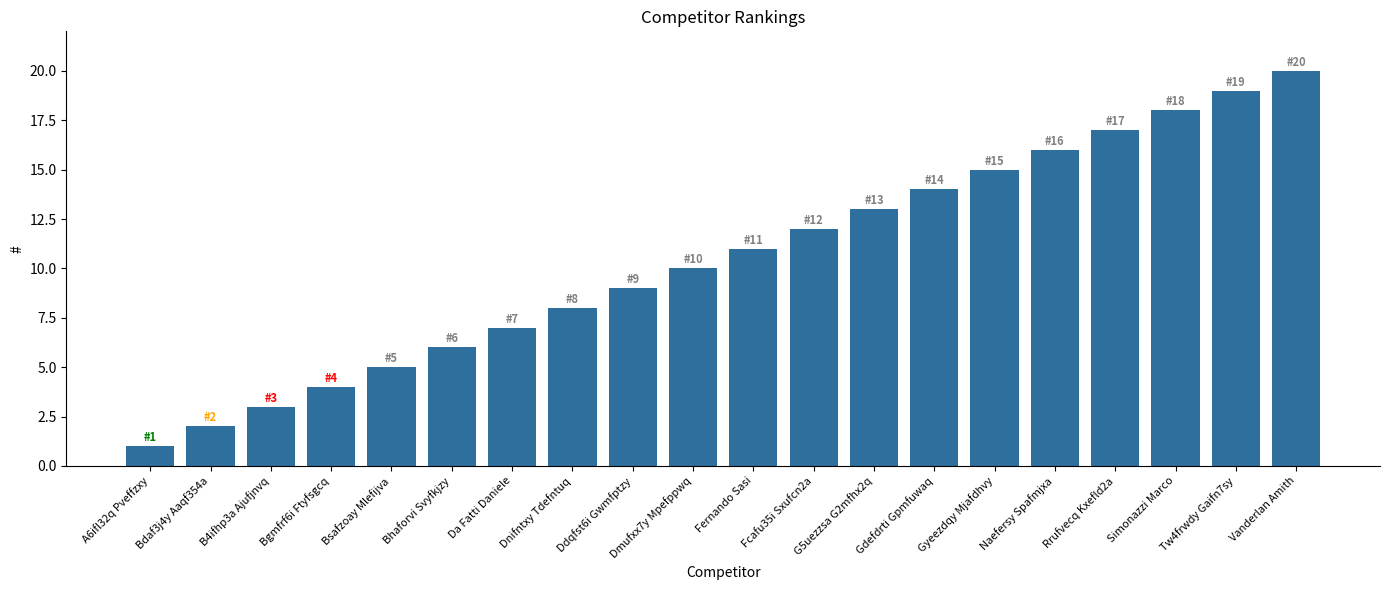

The chart shows a value of 20 at Vanderlan Amith. True or false?

True